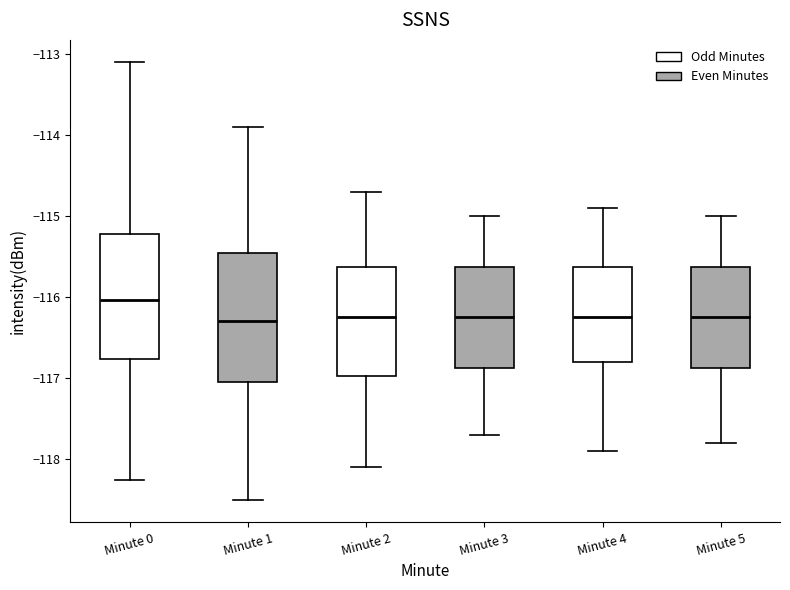

Where is the upper edge of the box for Minute 1 on the y-axis? The values are not printed on the chart, so give them approximately, as read against the axis.

-115.5